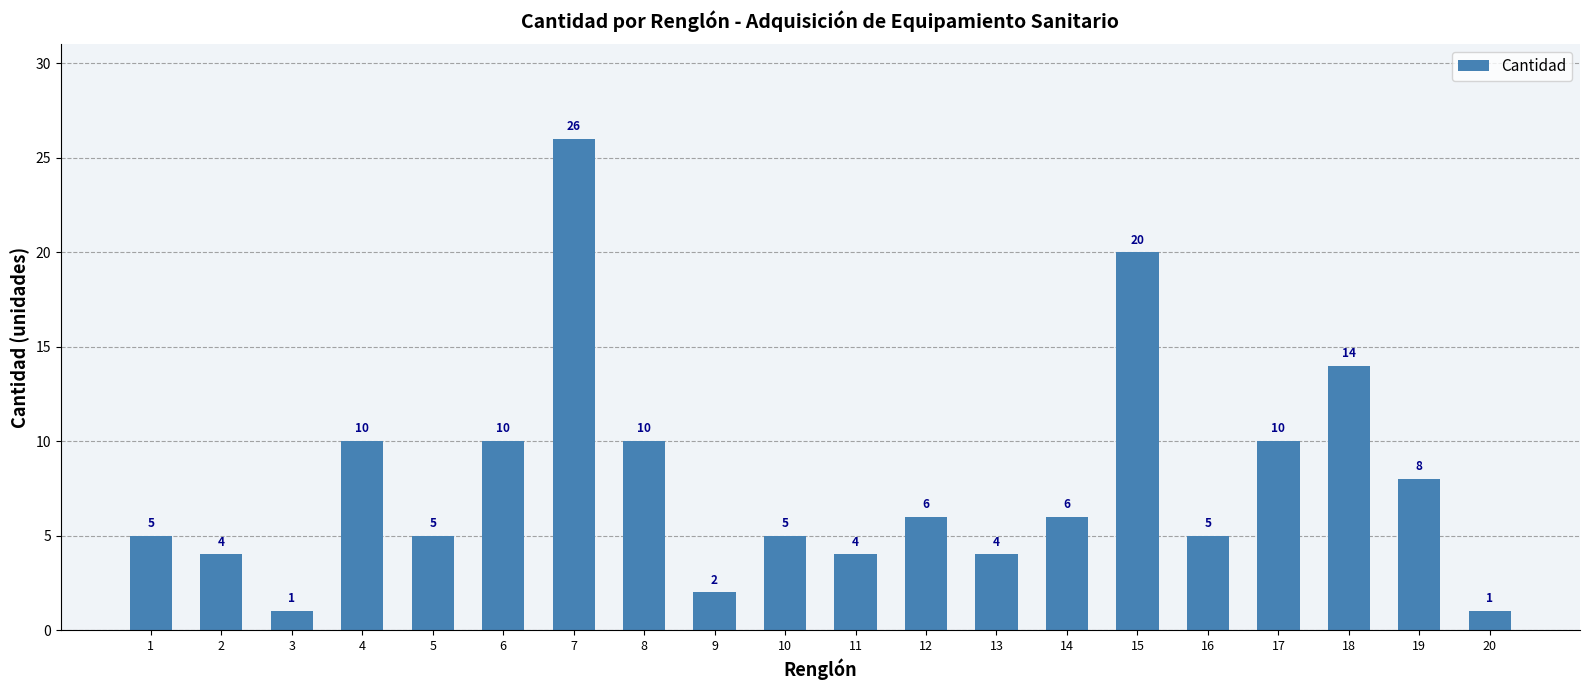

Where does the data first go above 6?

4